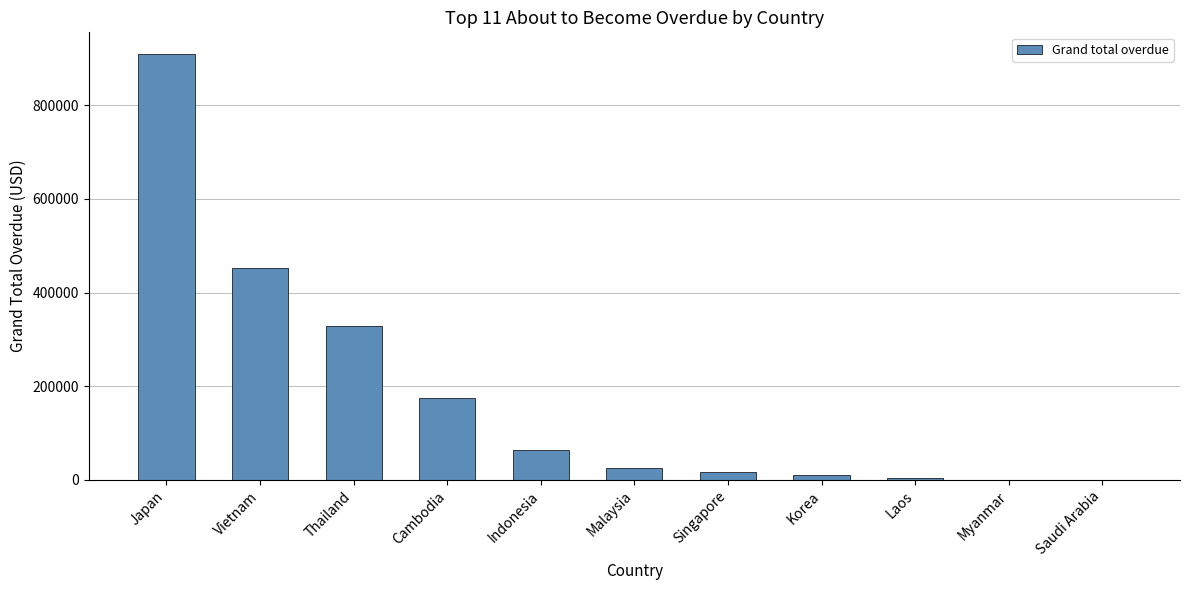

Reading left to right, list all the values displayed in this chart.

Japan=910438.7	Vietnam=451741.4	Thailand=327867.5	Cambodia=173969.4	Indonesia=64216.1	Malaysia=24829.6	Singapore=16598.1	Korea=10742.0	Laos=4360.4	Myanmar=0.0	Saudi Arabia=0.0